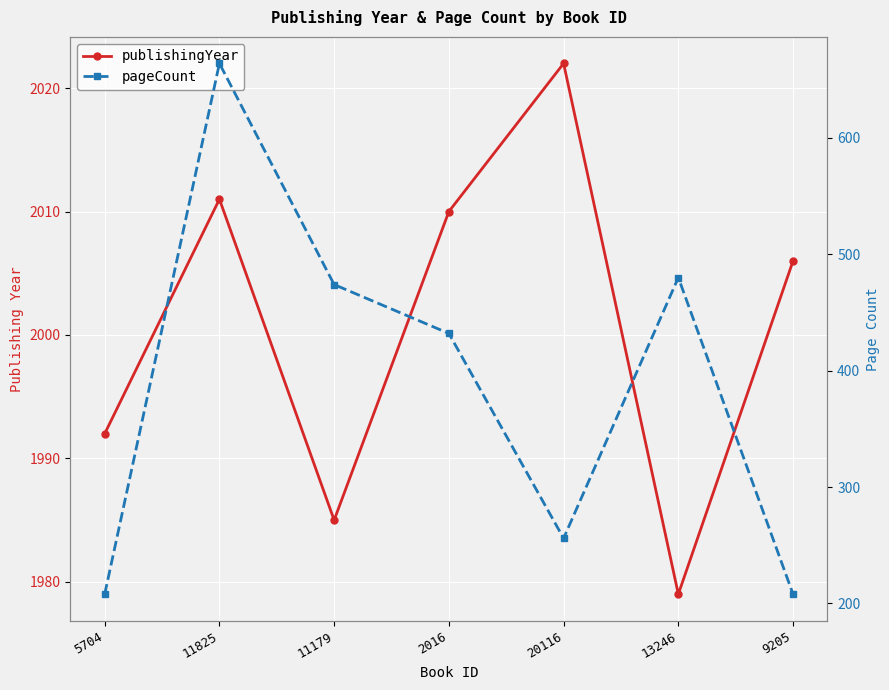

True or false: pageCount and publishingYear intersect in this chart.

False